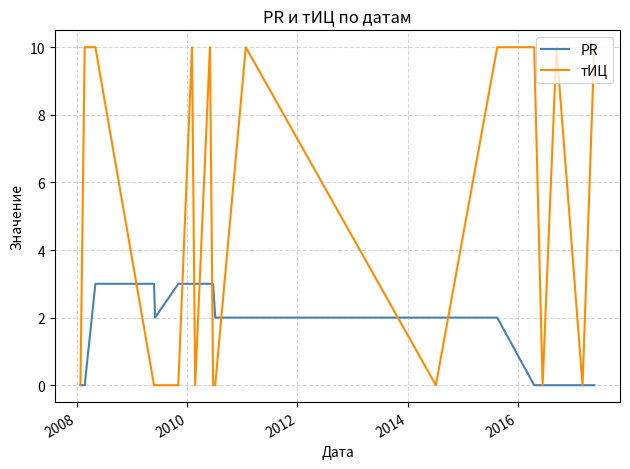

Which series has the widest spread of values?

тИЦ